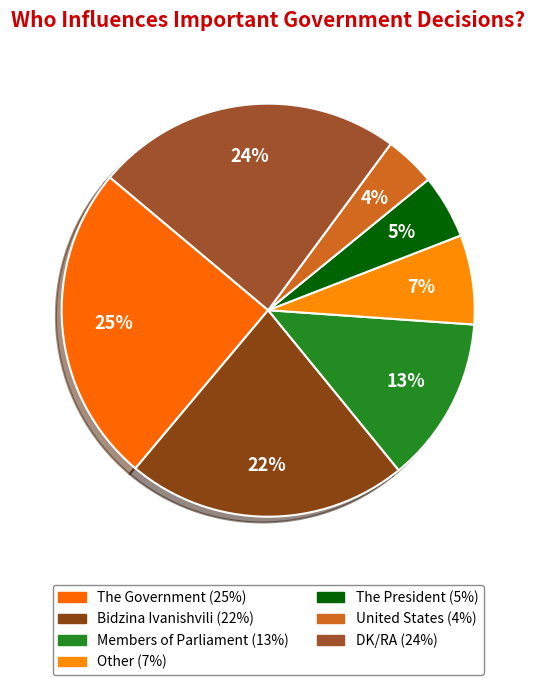

The The President slice represents 5% of the pie. True or false?

True